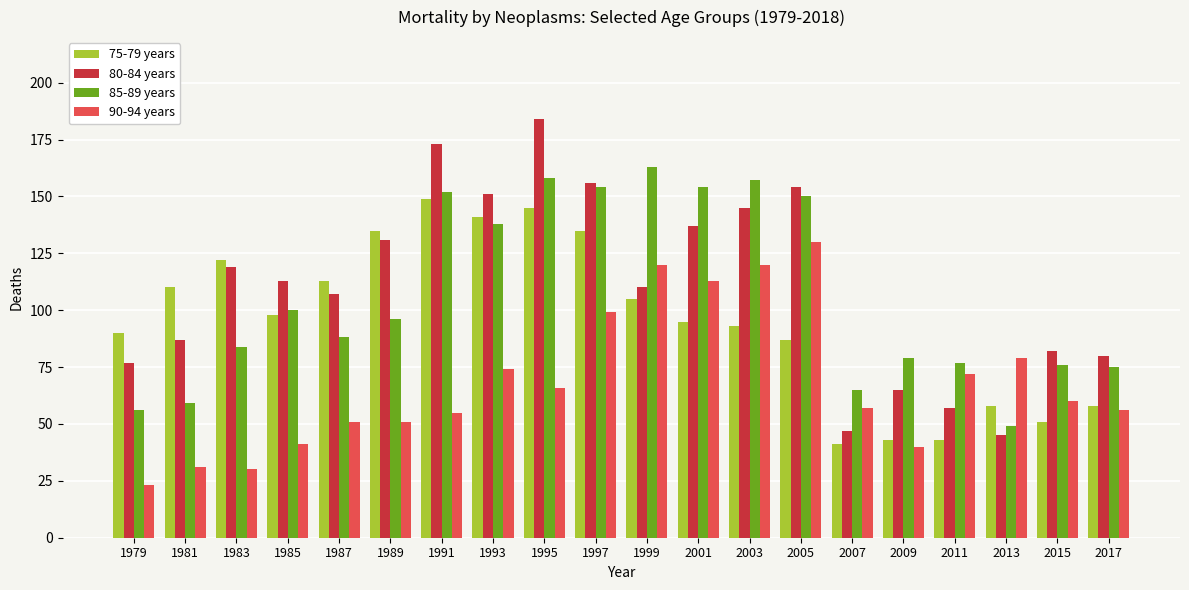

What is the maximum value for 90-94 years?

130